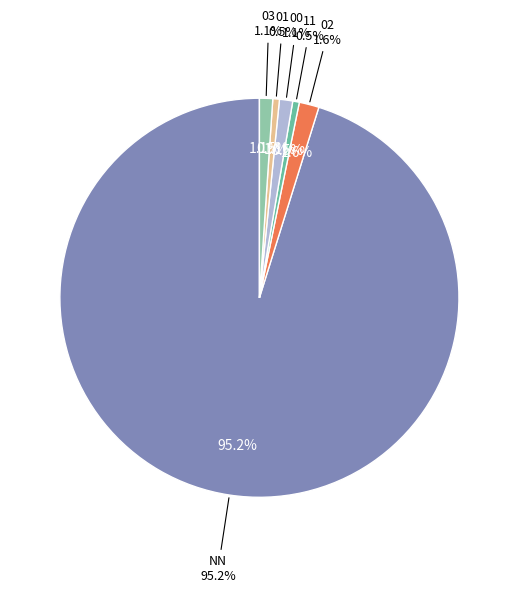

To the nearest percent, what is the combined percentage of 03 and 00?

2%